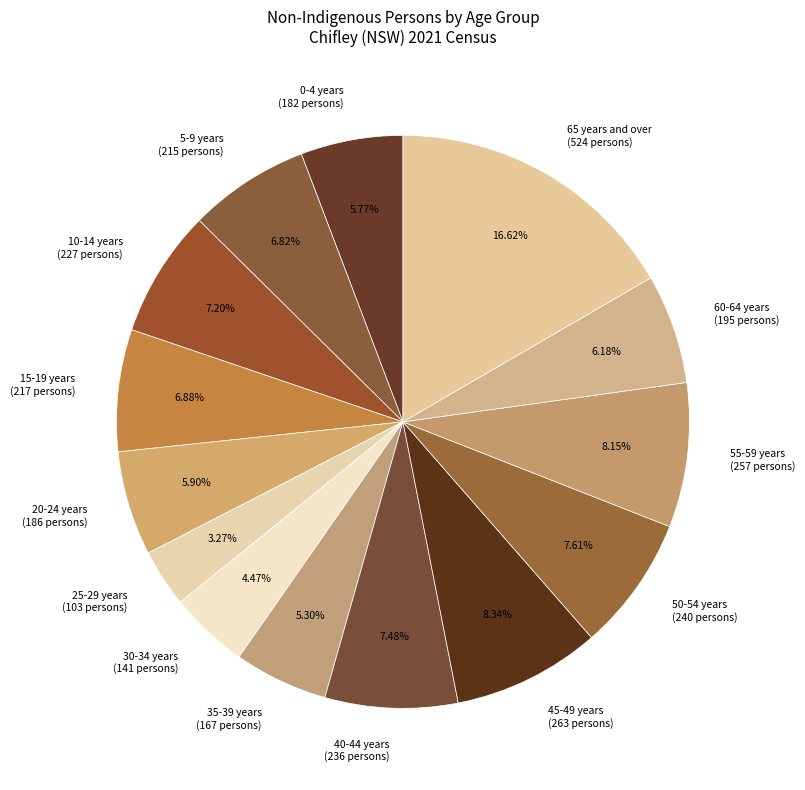

Combined, do 20-24 years (186 persons) and 45-49 years (263 persons) account for over 50%?

No